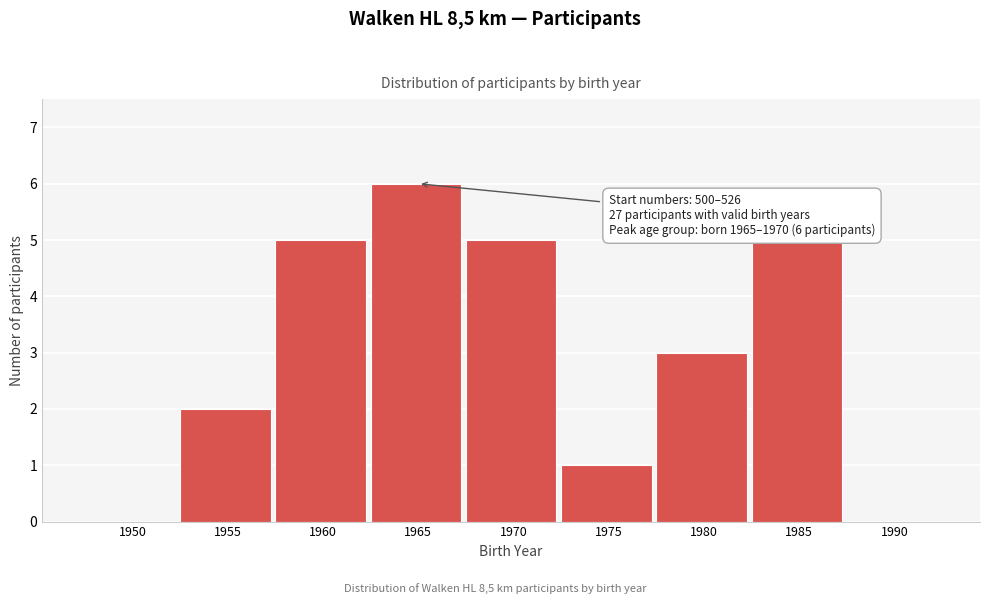

Reading left to right, what are all the values shown in this chart?

1950=0	1955=2	1960=5	1965=6	1970=5	1975=1	1980=3	1985=5	1990=0